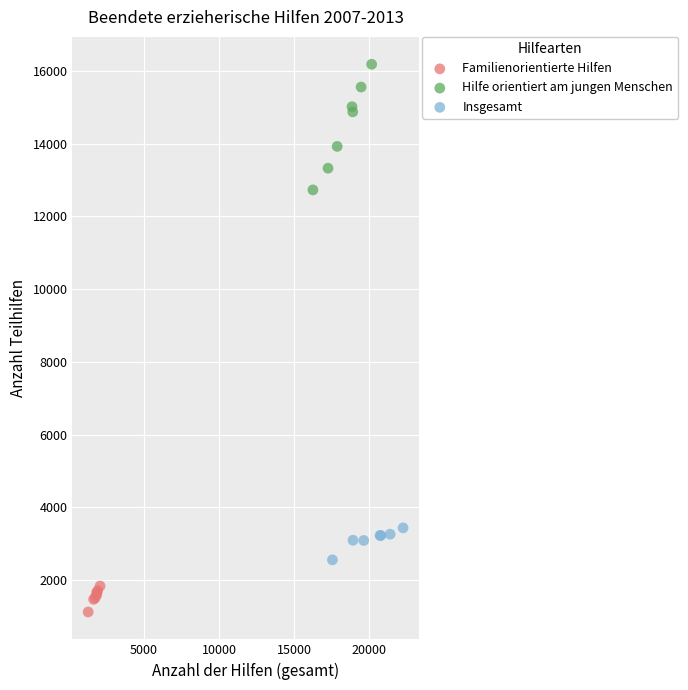

Which series reaches the maximum Y coordinate?

Hilfe orientiert am jungen Menschen